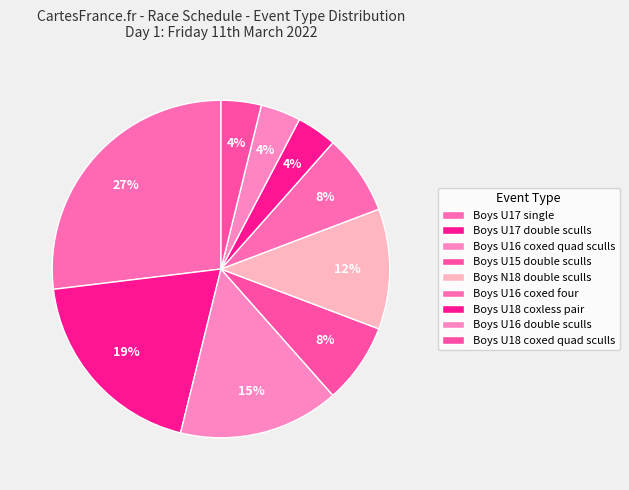

How many segments does this pie chart have?

9